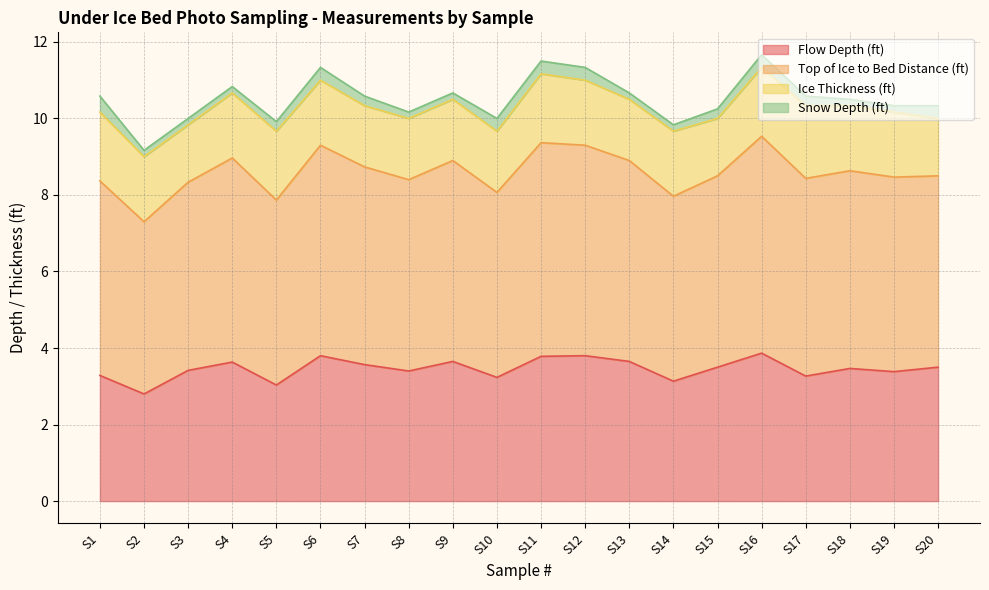

At which category is the sum across all series the highest?

S16